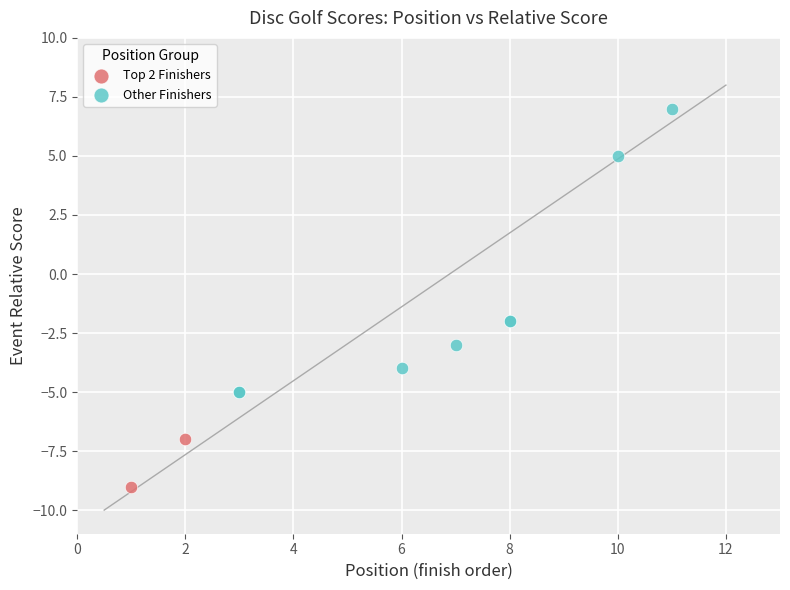

Which series reaches the minimum Y coordinate?

Top 2 Finishers